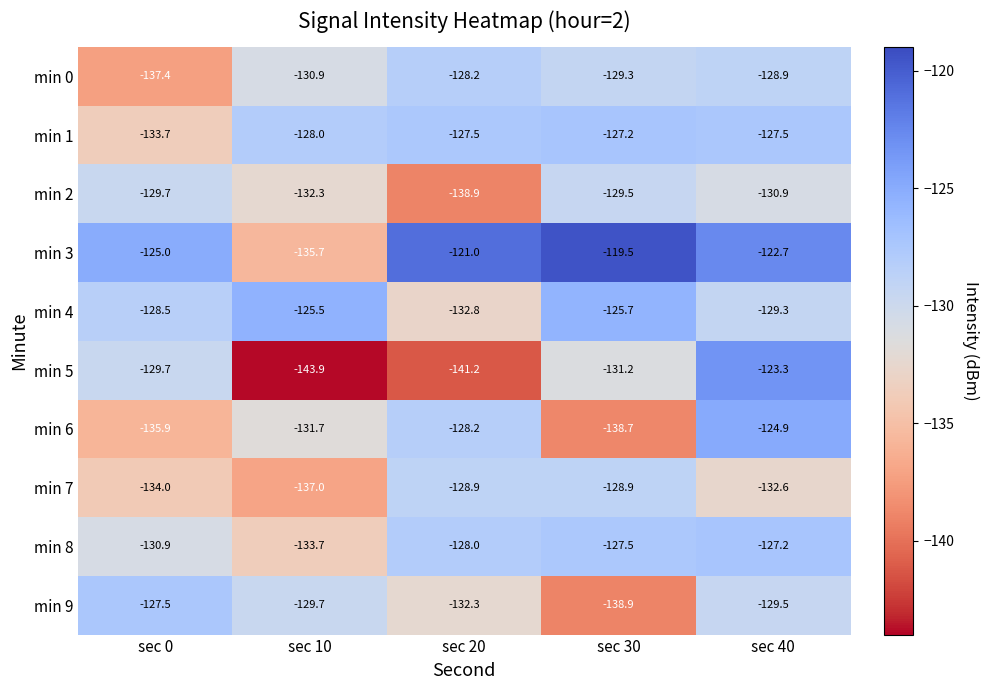

At how many categories does at least one series exceed -141?

5